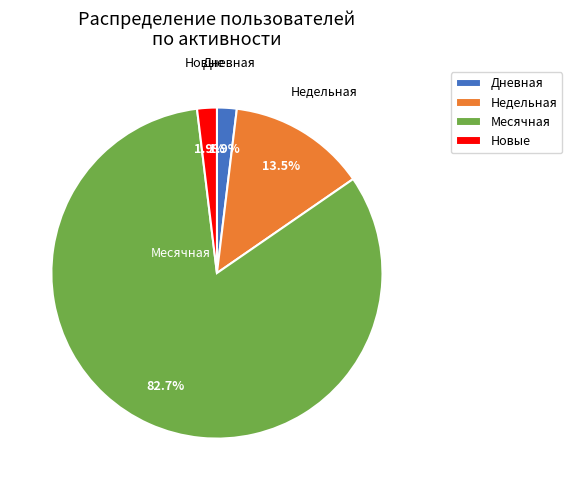

Between Новые and Недельная, which is larger?

Недельная